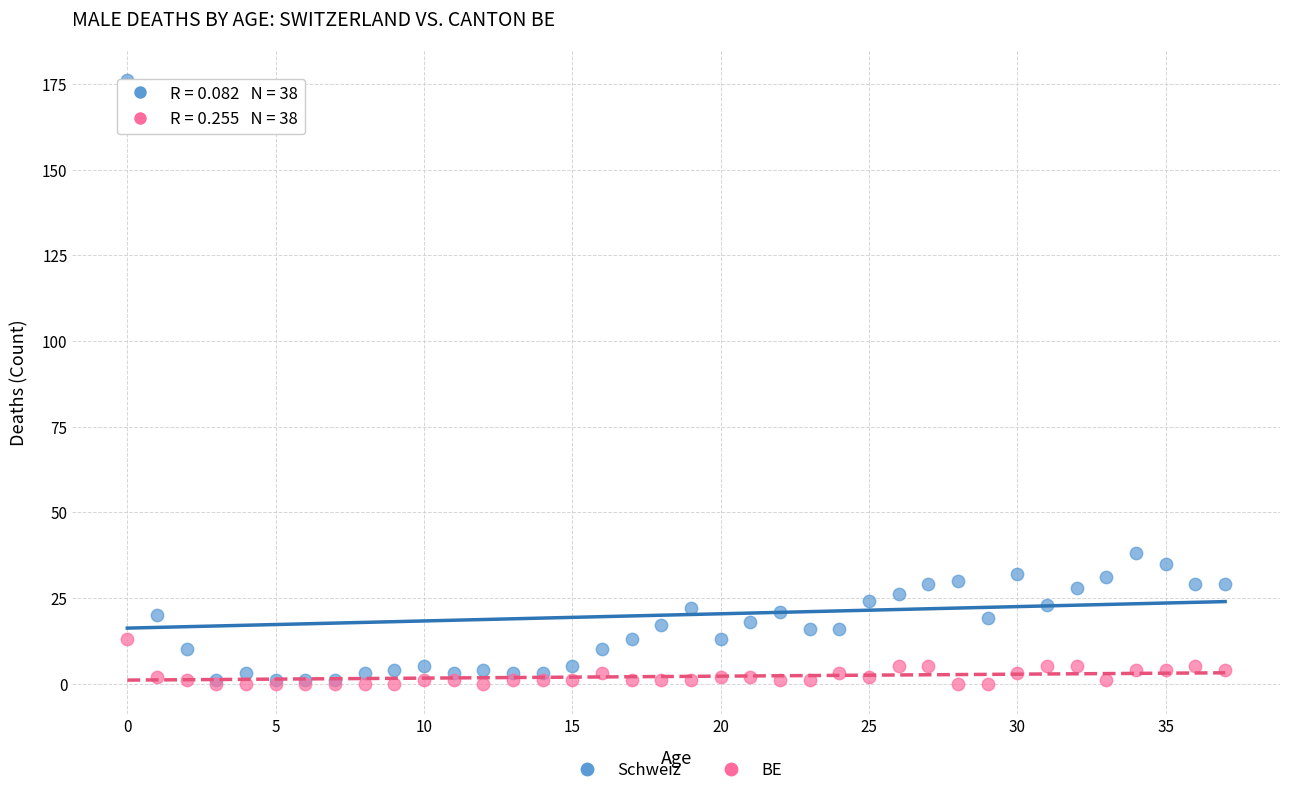

Across all series, what Y value is closest to 88?

38